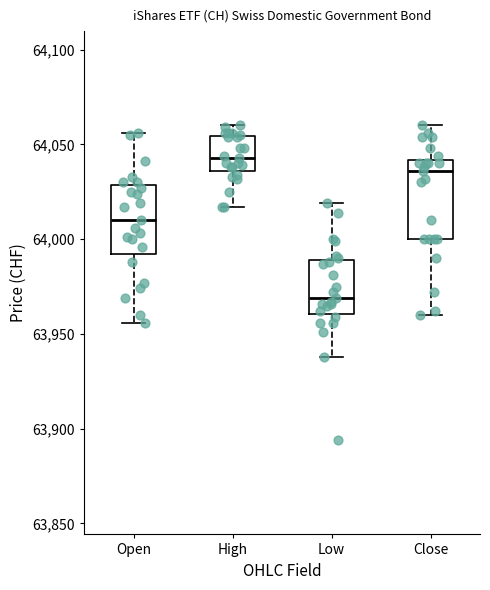

Where is the upper edge of the box for High on the y-axis? The values are not printed on the chart, so give them approximately, as read against the axis.

64055